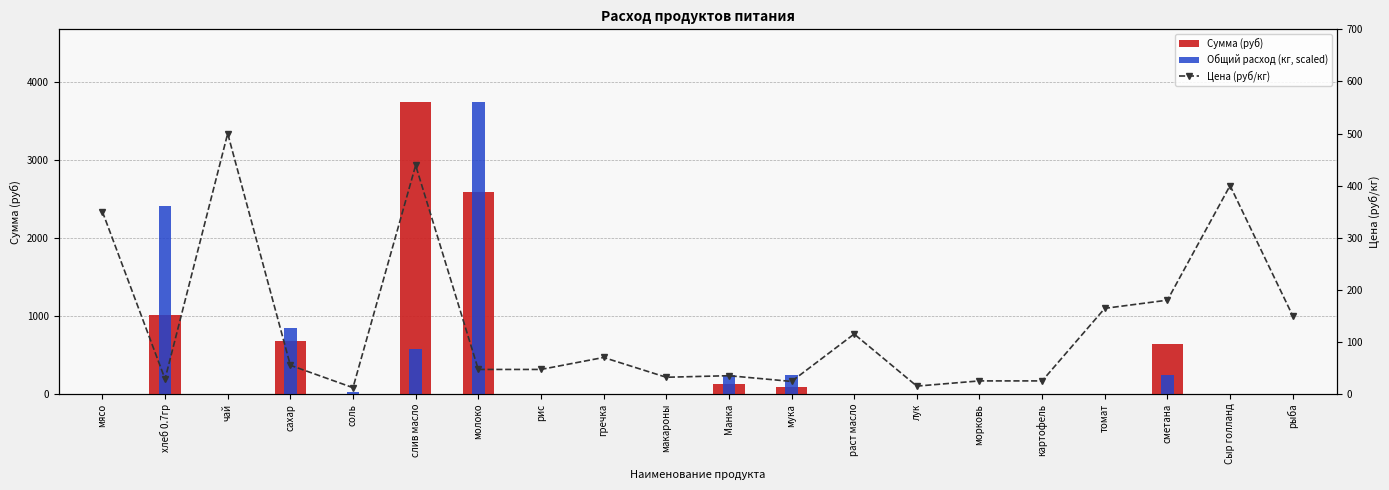

Rank the series by their maximum value, from lowest to highest.

Цена (руб/кг), Сумма (руб), Общий расход (кг, scaled)